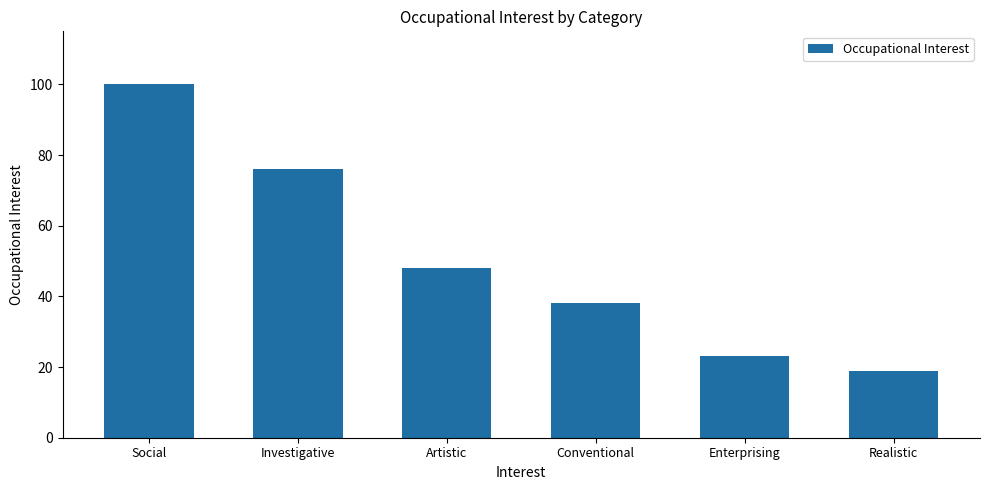

What is the sum of all values?

304